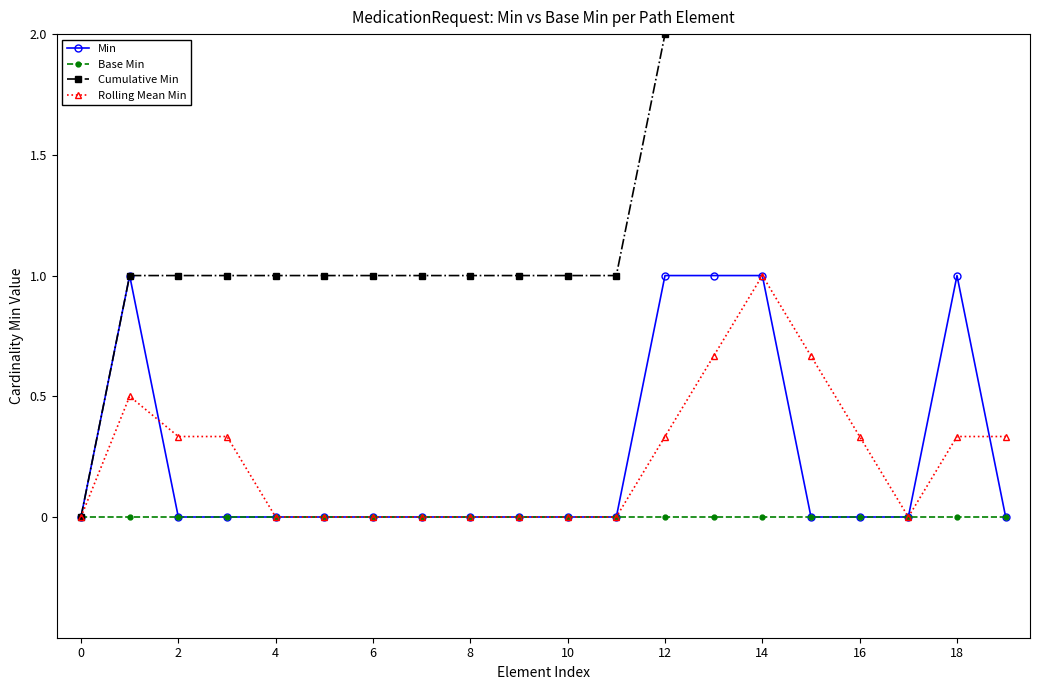

Is it true that Min equals 0.0 at 10?

True